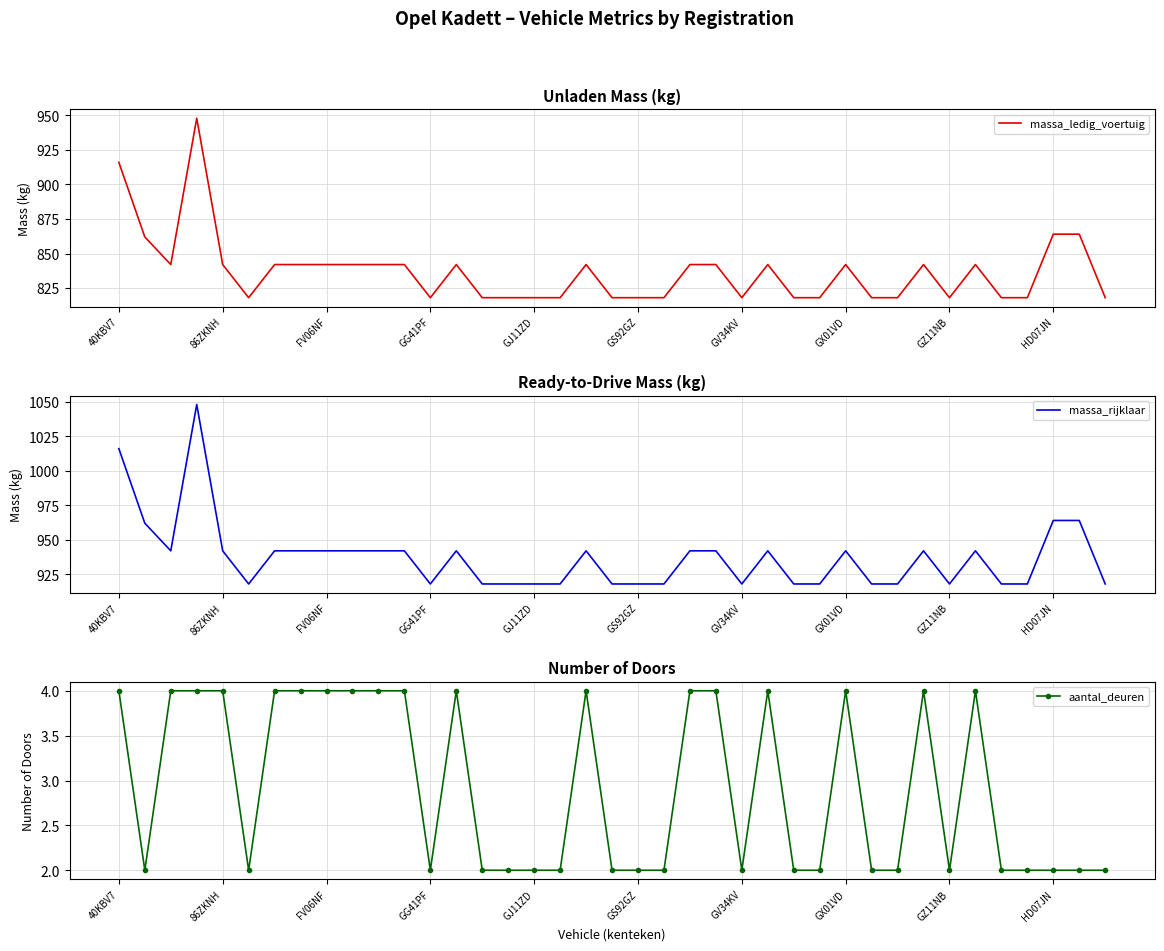

What is the difference between the highest and lowest values at GX01VD?

938